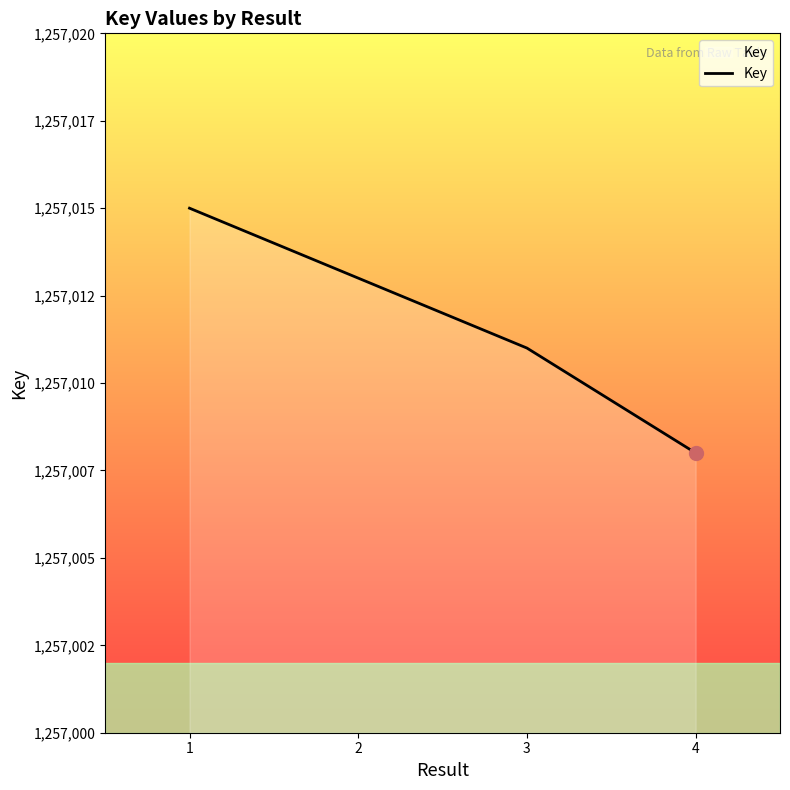

Does the chart have visible grid lines?

No